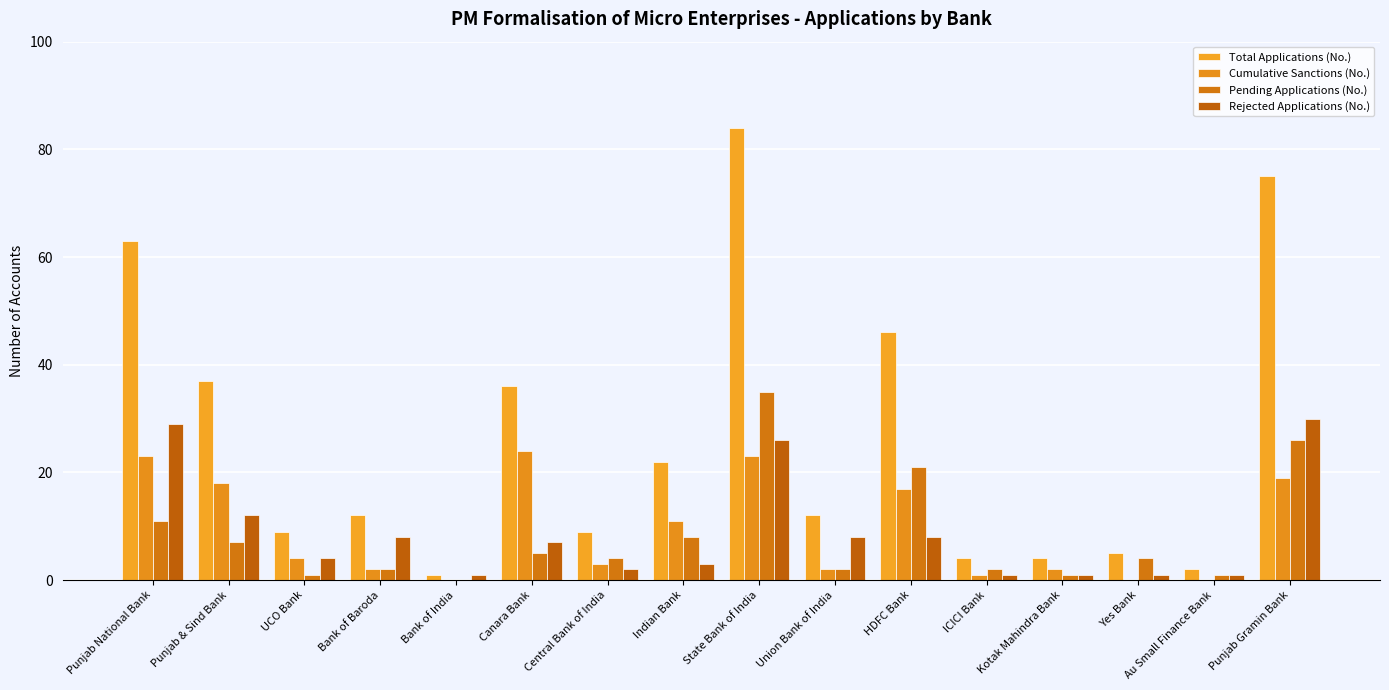

What is the sum of the Pending Applications (No.) values at Bank of Baroda and UCO Bank?

3